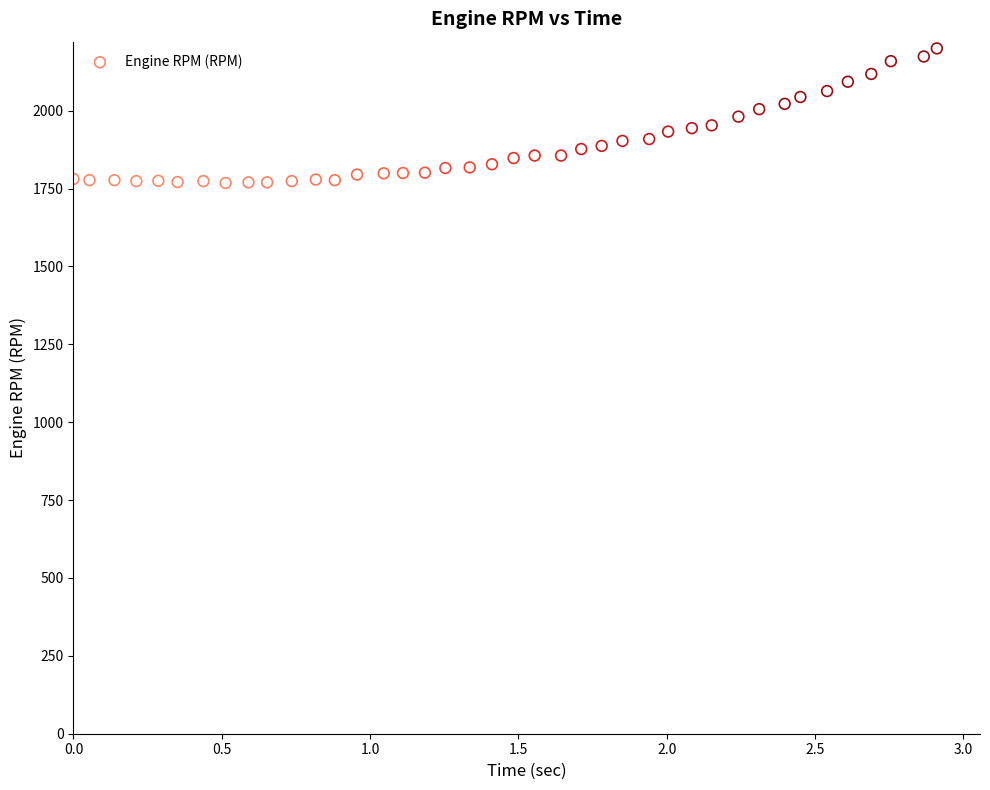

What is the range of Y values (max minus min)?

432